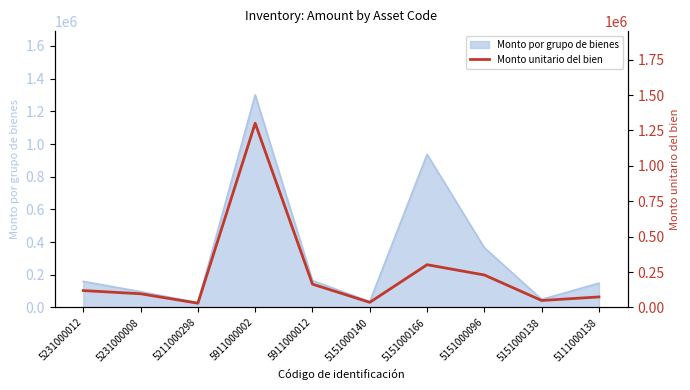

What is the label of the 9th point from the right?

5231000008